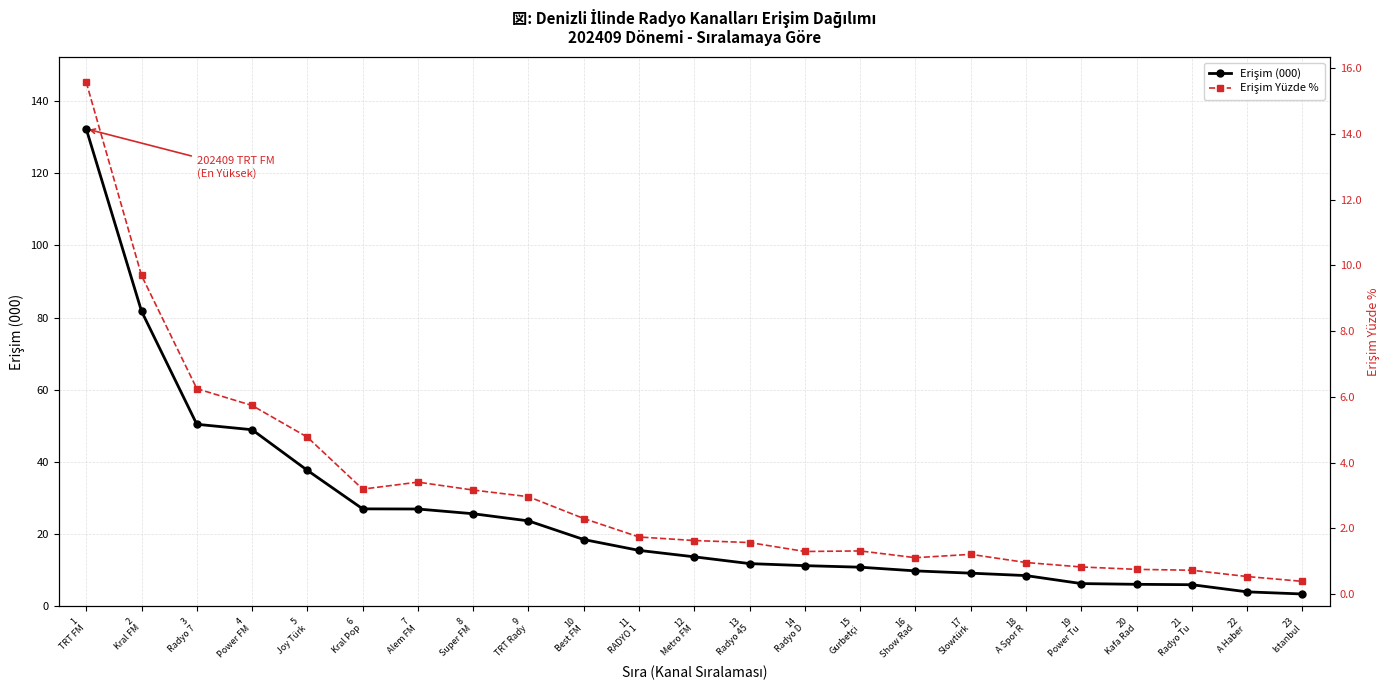

Which series changed the most between 2
Kral FM and 18
A Spor R?

Erişim (000)